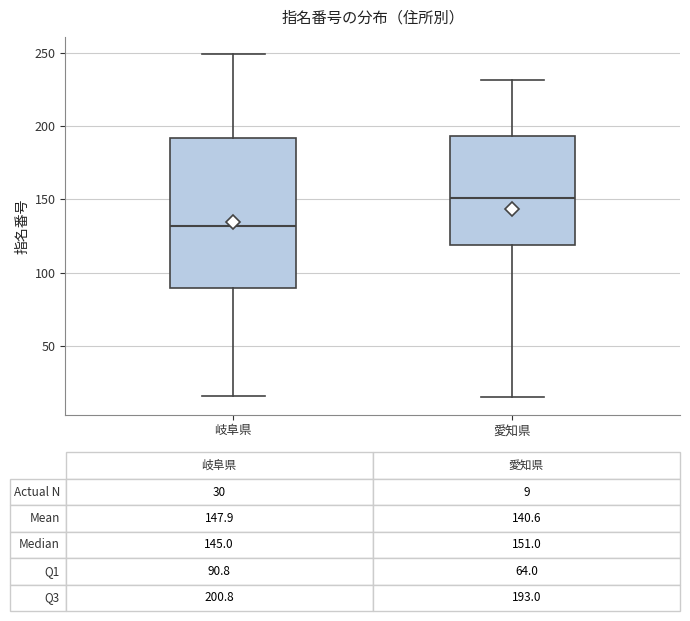

Which box has the lowest median line?

岐阜県